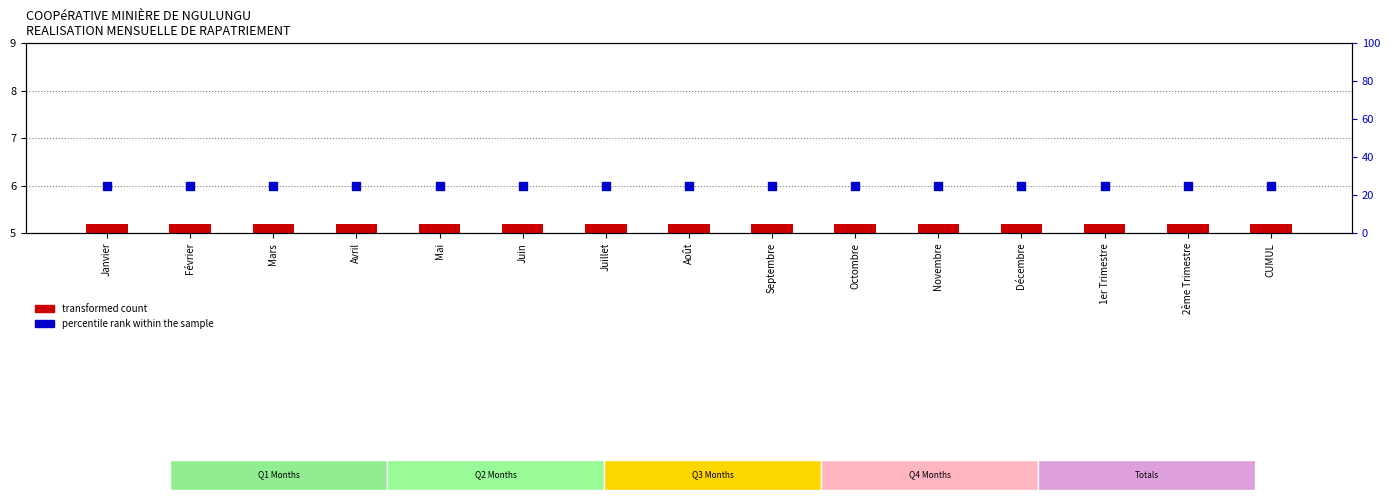

Which series has the largest Y range (max minus min)?

transformed count